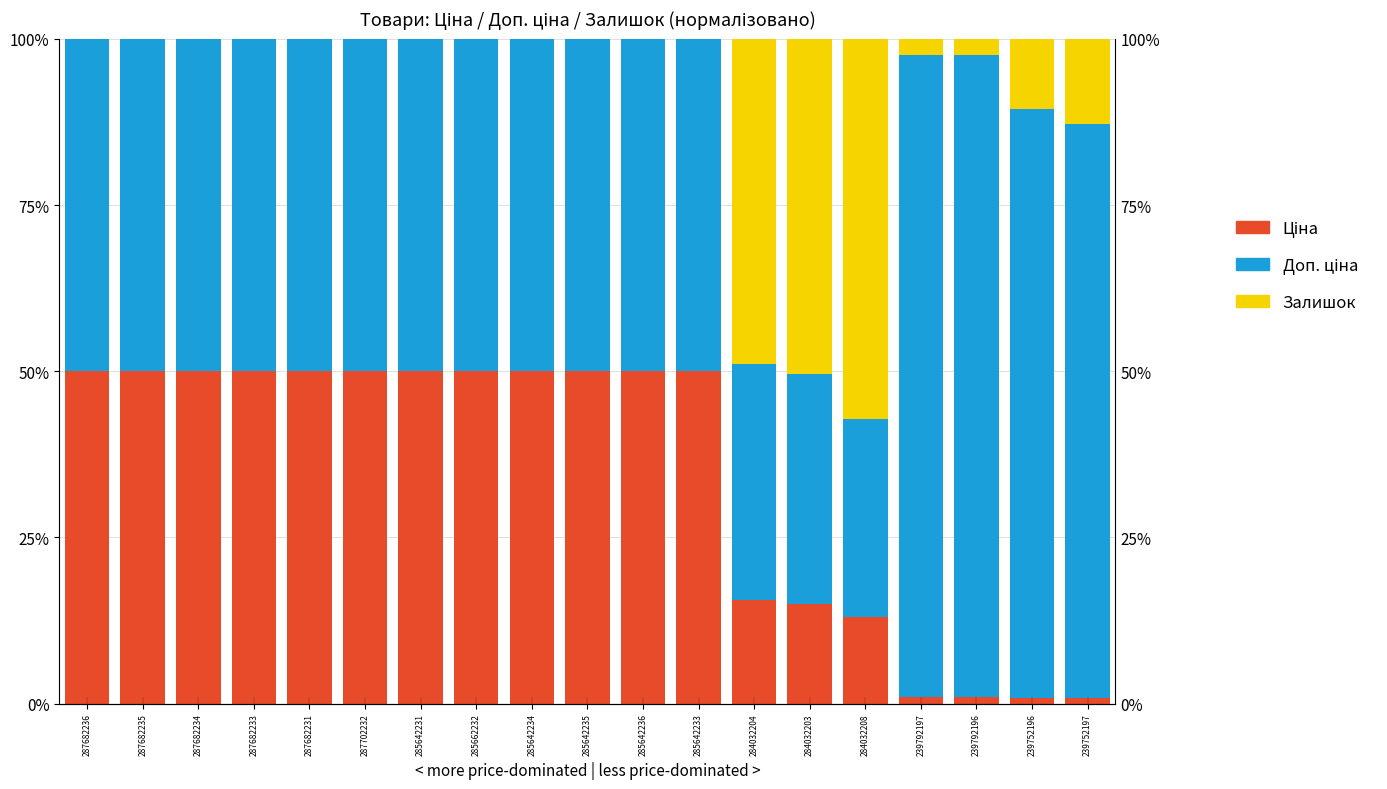

The value of Ціна at 284032204 is 15.5. True or false?

True